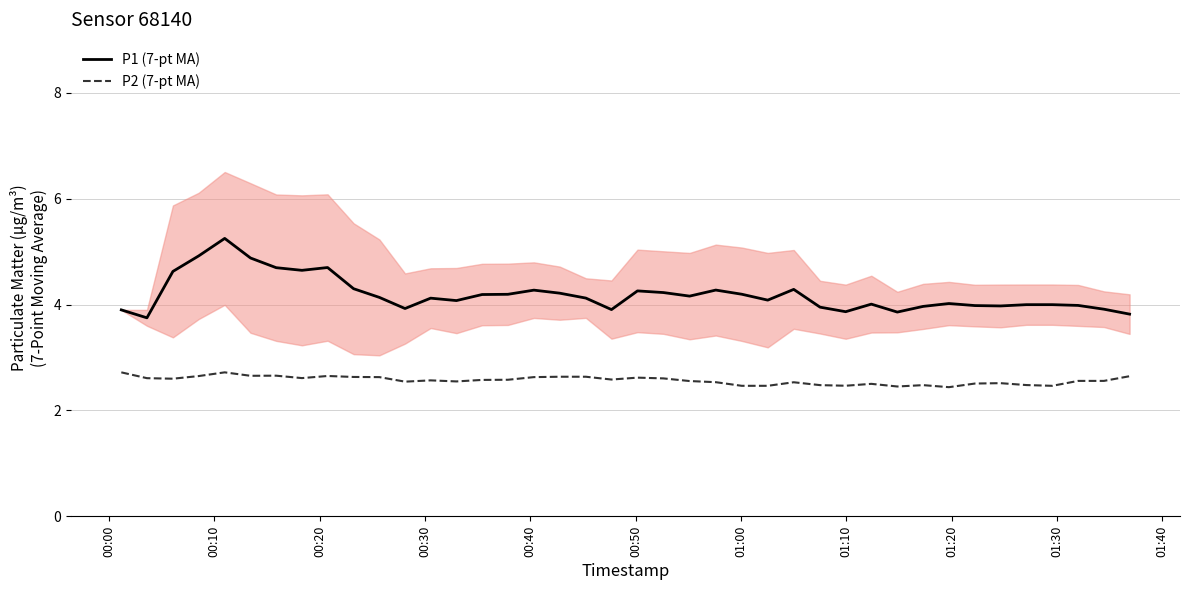

True or false: P1 (7-pt MA) and P2 (7-pt MA) intersect in this chart.

False